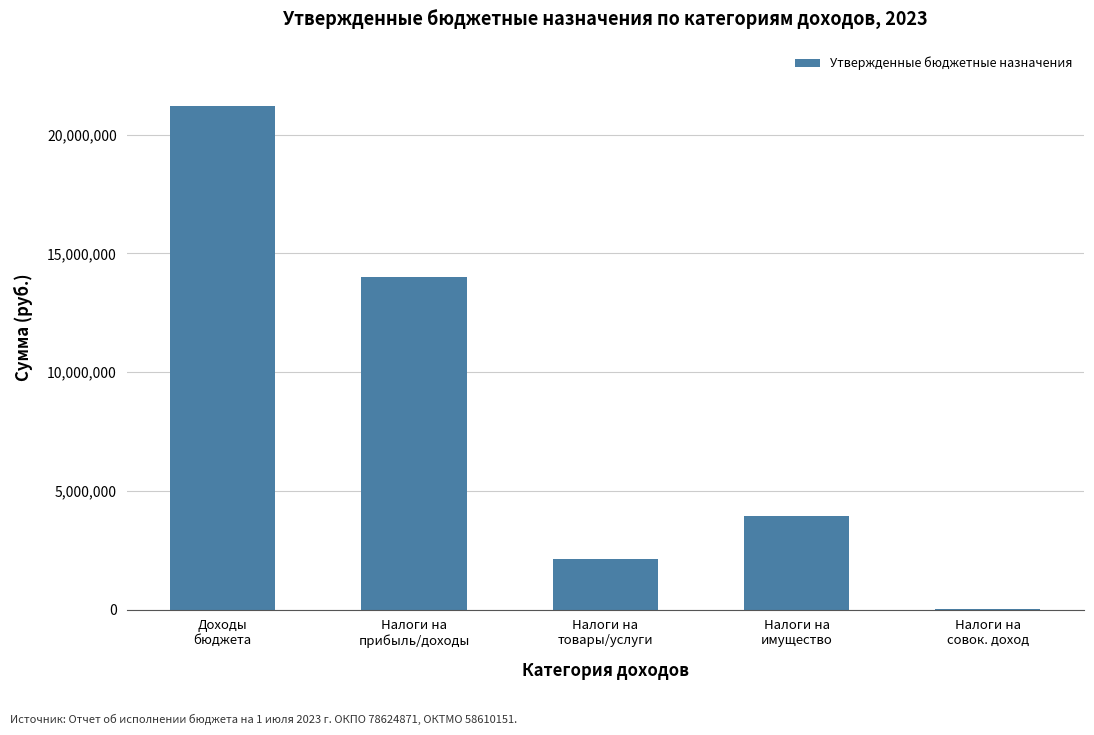

What is the sum of all values?

41297000